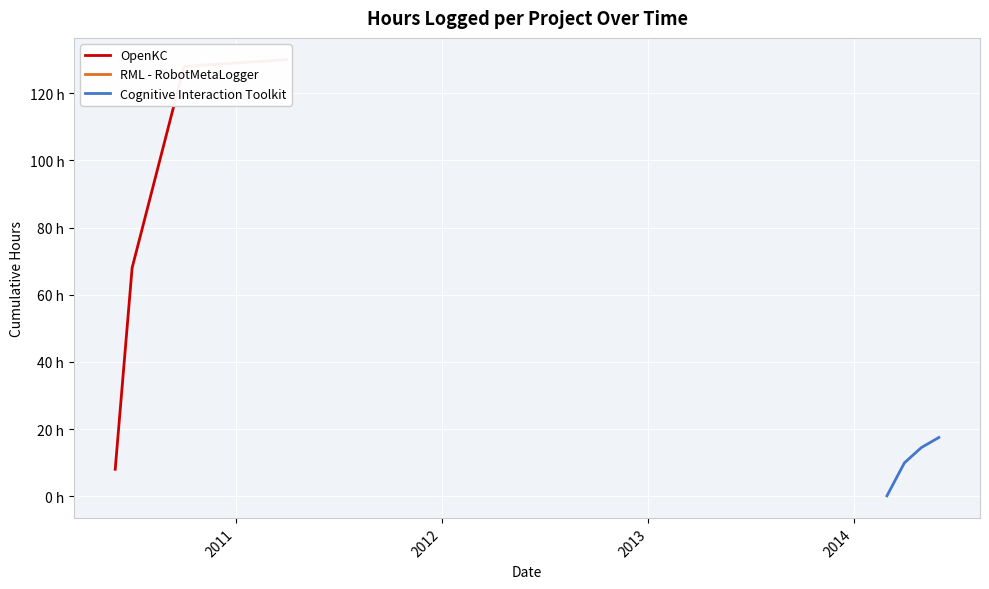

Does the chart display data point markers on the line(s)?

No